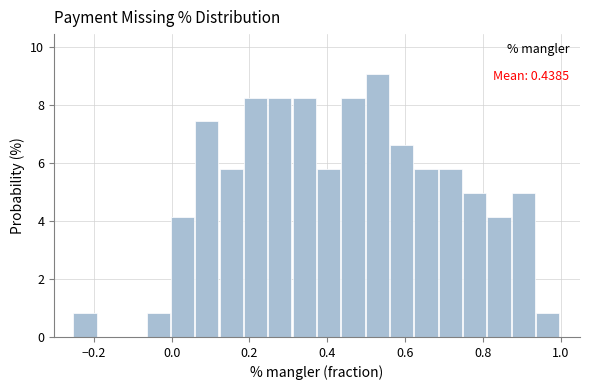

Around what value on the x-axis is the tallest bar? Give the approximate position of its centre, as read against the axis.

0.52